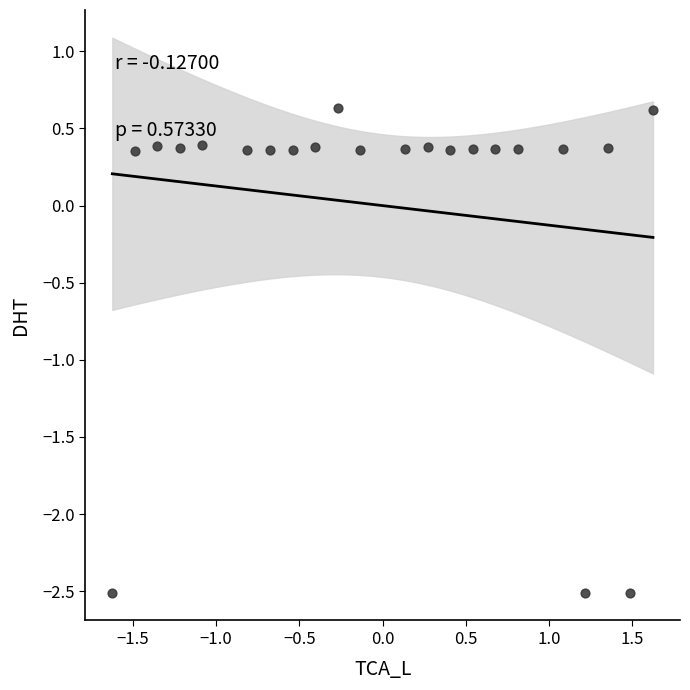

What is the range of X values (max minus min)?

3.2